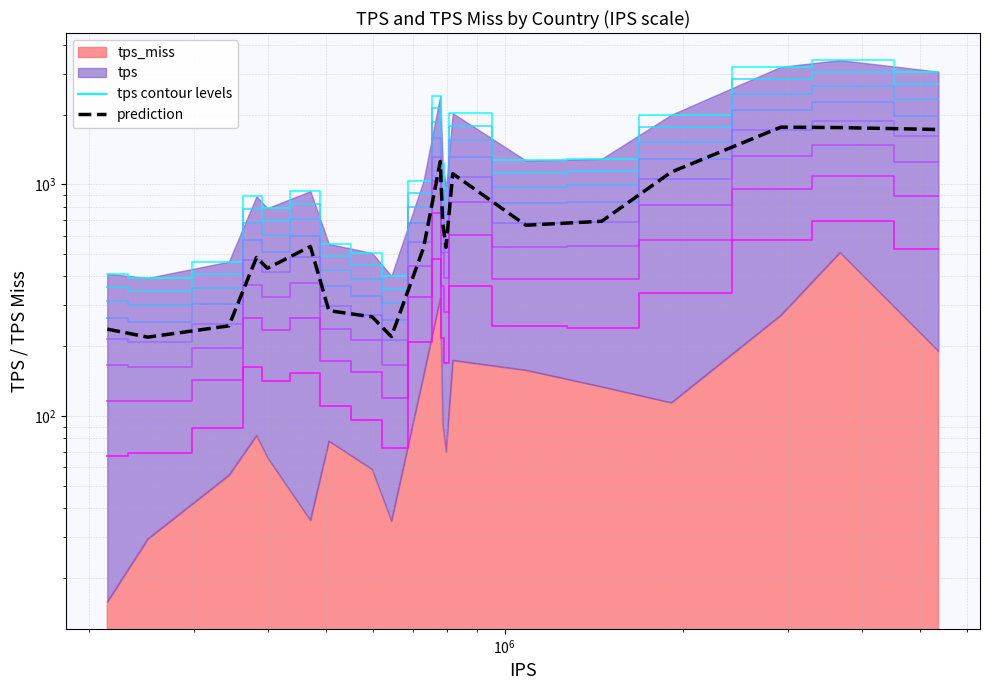

Does the chart display data point markers on the line(s)?

No